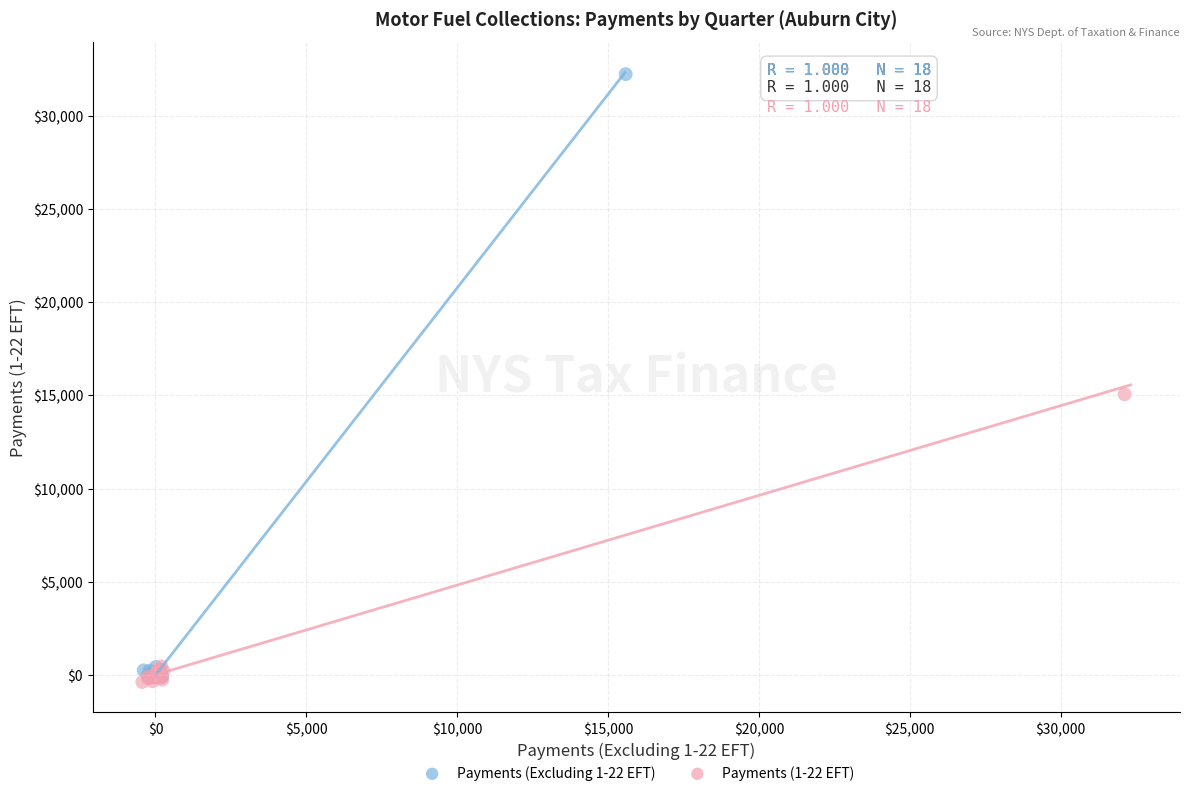

Which series contains the highest Y value?

Payments (Excluding 1-22 EFT)